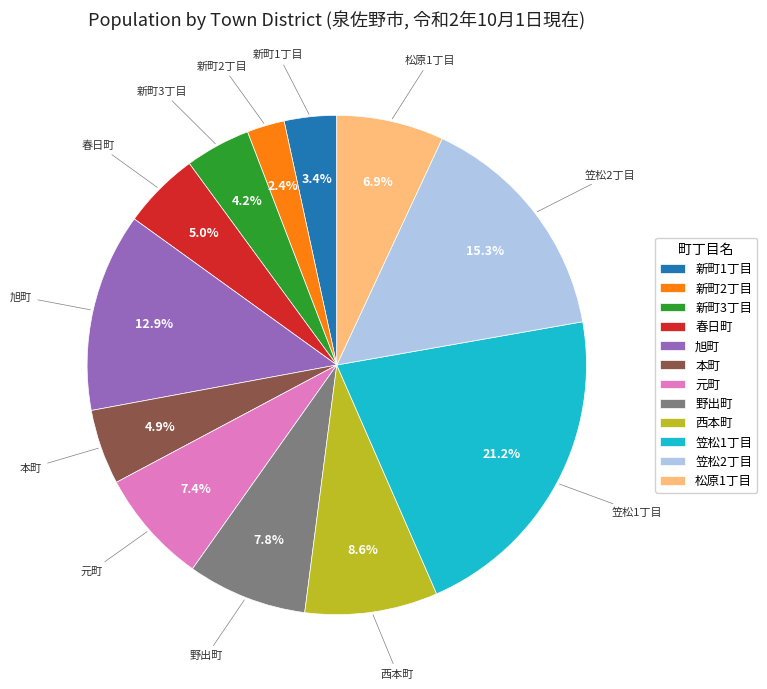

Is it true that 旭町 is 13% of the pie?

True